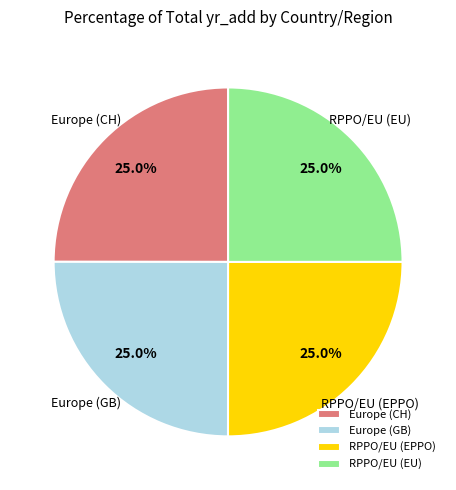

Approximately how many times larger is the value at Europe (CH) compared to RPPO/EU (EPPO)?

1.0